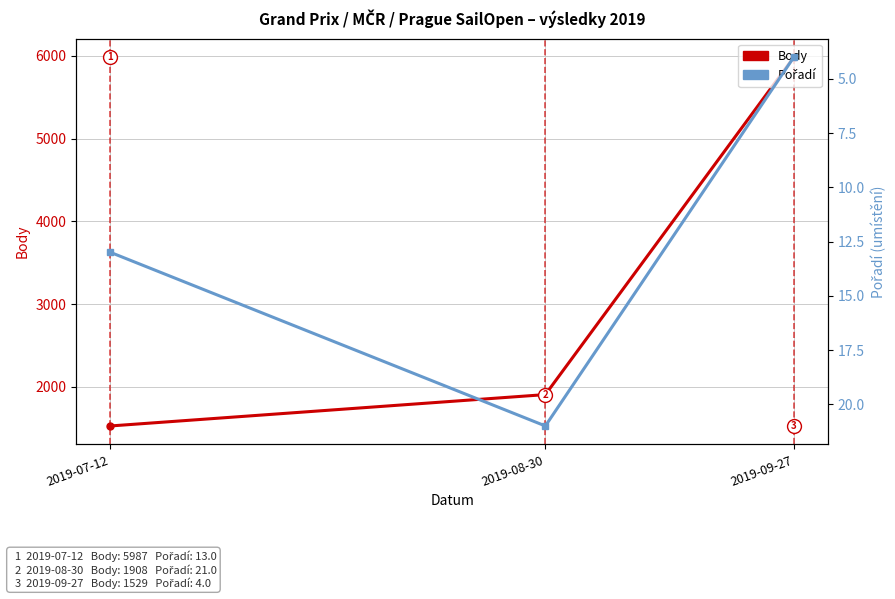

Is it true that Body equals 1529 at 2019-07-12?

True